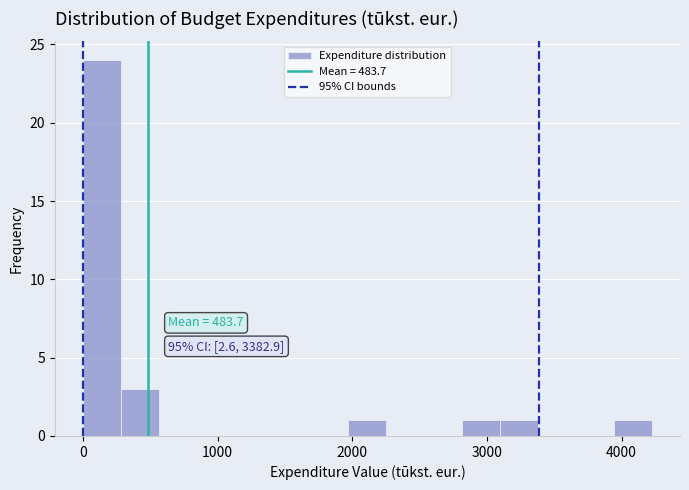

Read against the x-axis, roughly where is the centre of the tallest bar?

100